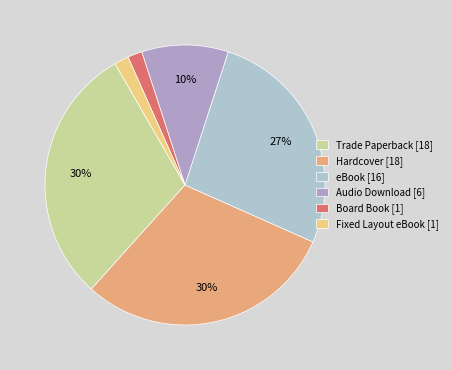

Which category has the smallest portion of the pie?

Board Book